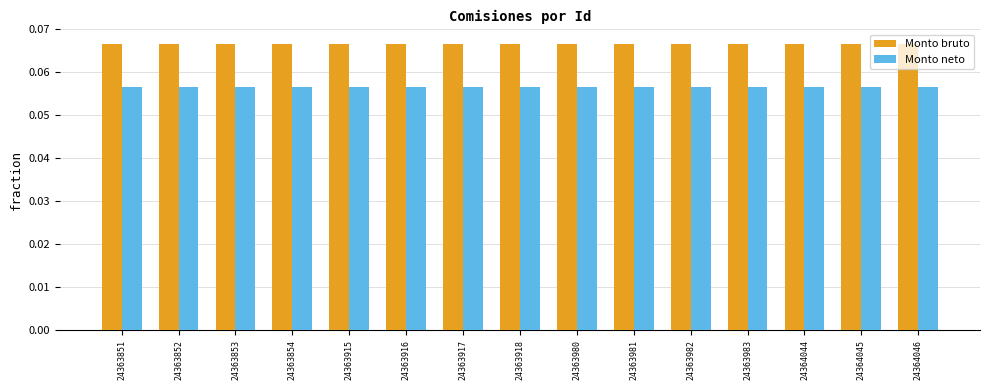

List the series in order of their peak value, lowest first.

Monto neto, Monto bruto